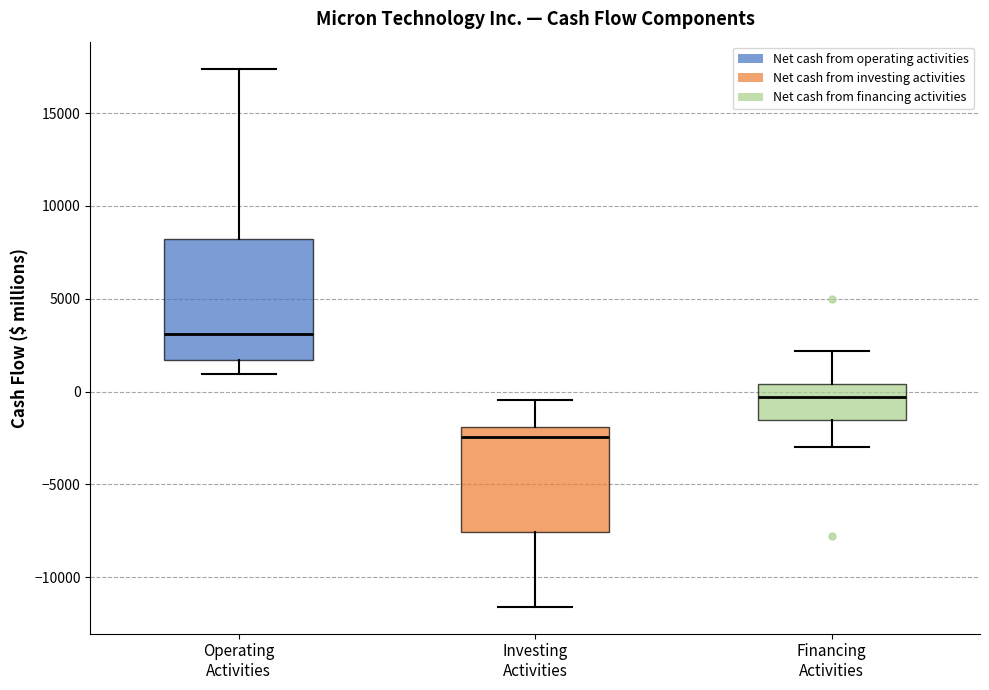

Where does the upper whisker of the box for Investing Activities end on the y-axis? The values are not printed on the chart, so give them approximately, as read against the axis.

-500